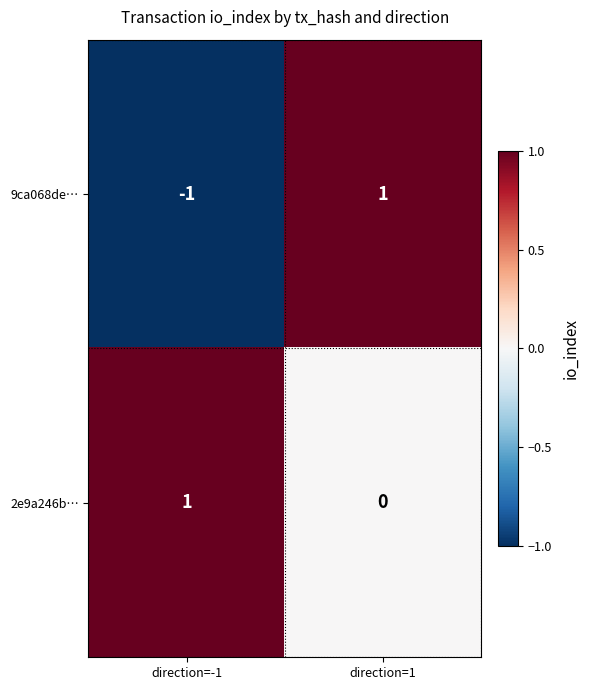

Which series has the widest spread of values?

9ca068de…